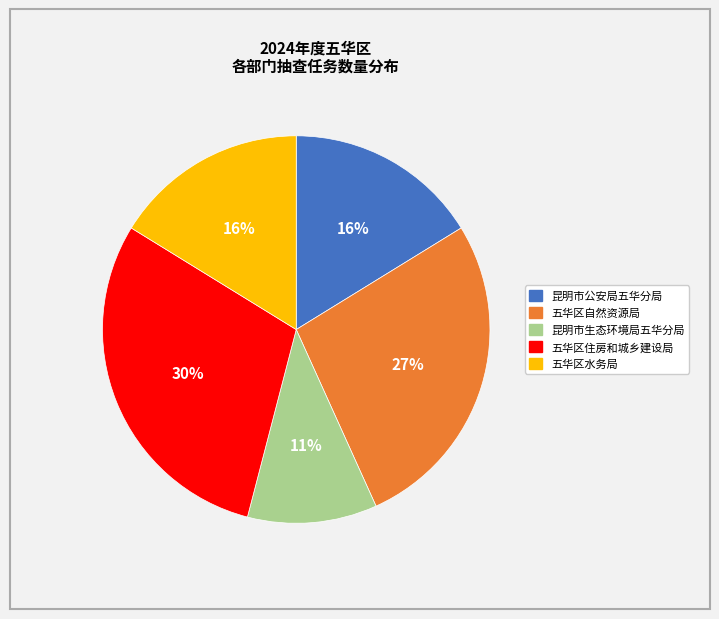

To the nearest percent, what percentage of the pie is 五华区自然资源局?

27%